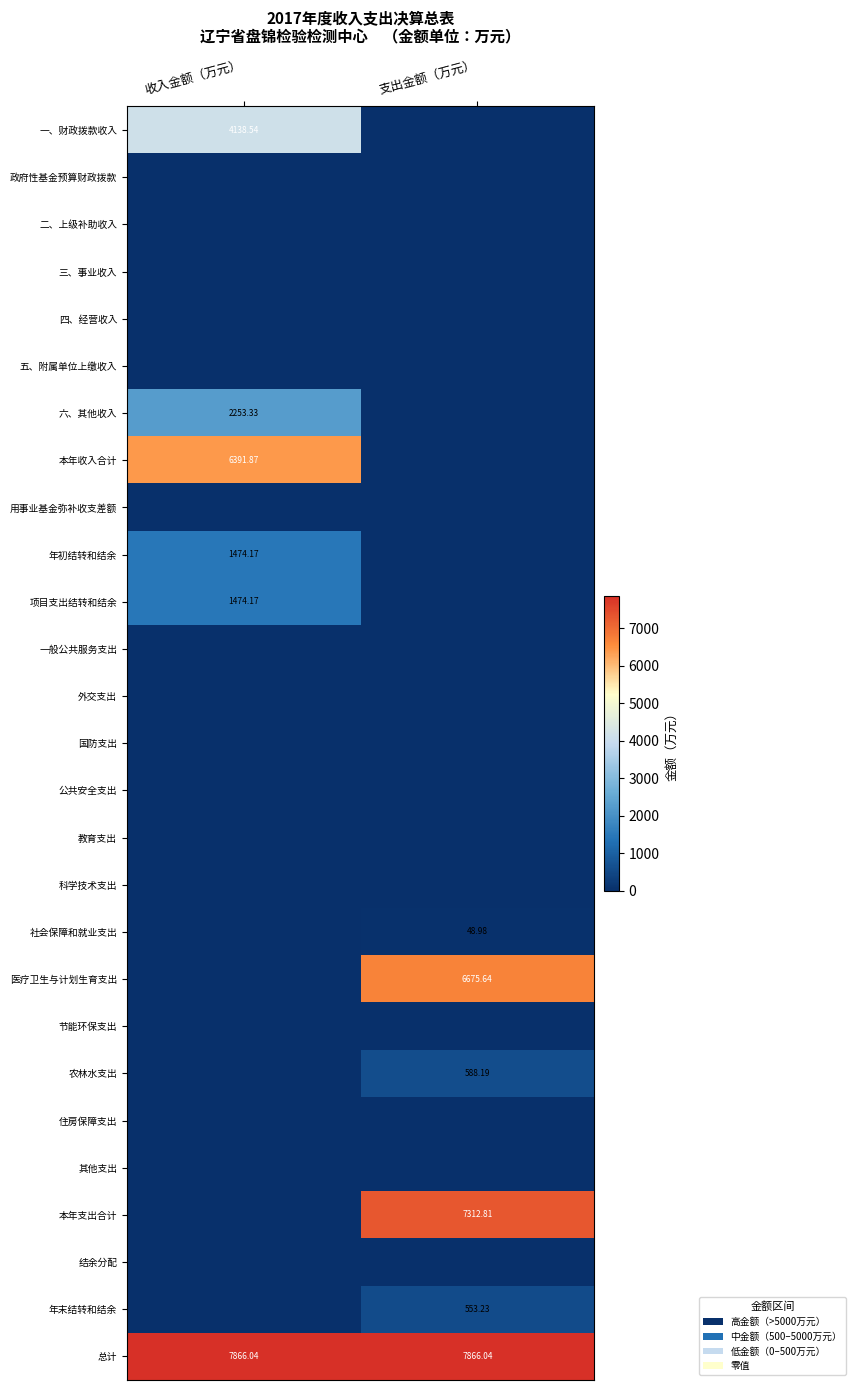

What is the greatest value displayed?

7866.0